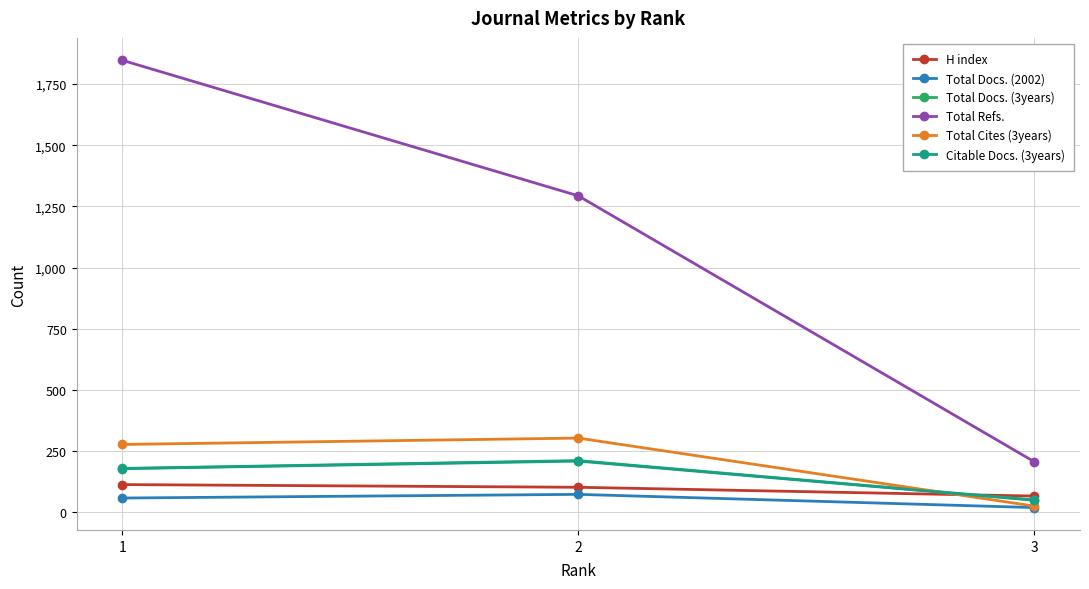

At which label does Total Refs. reach its minimum?

3